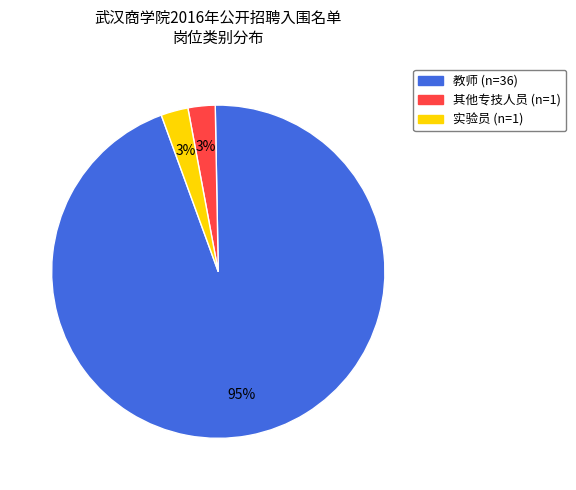

Which has a higher value, 教师 or 实验员?

教师